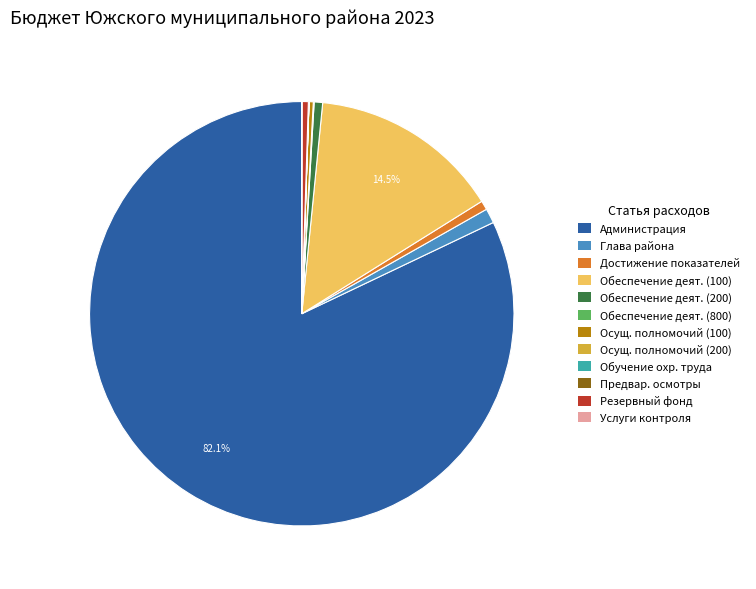

Does any single category account for the majority?

Yes